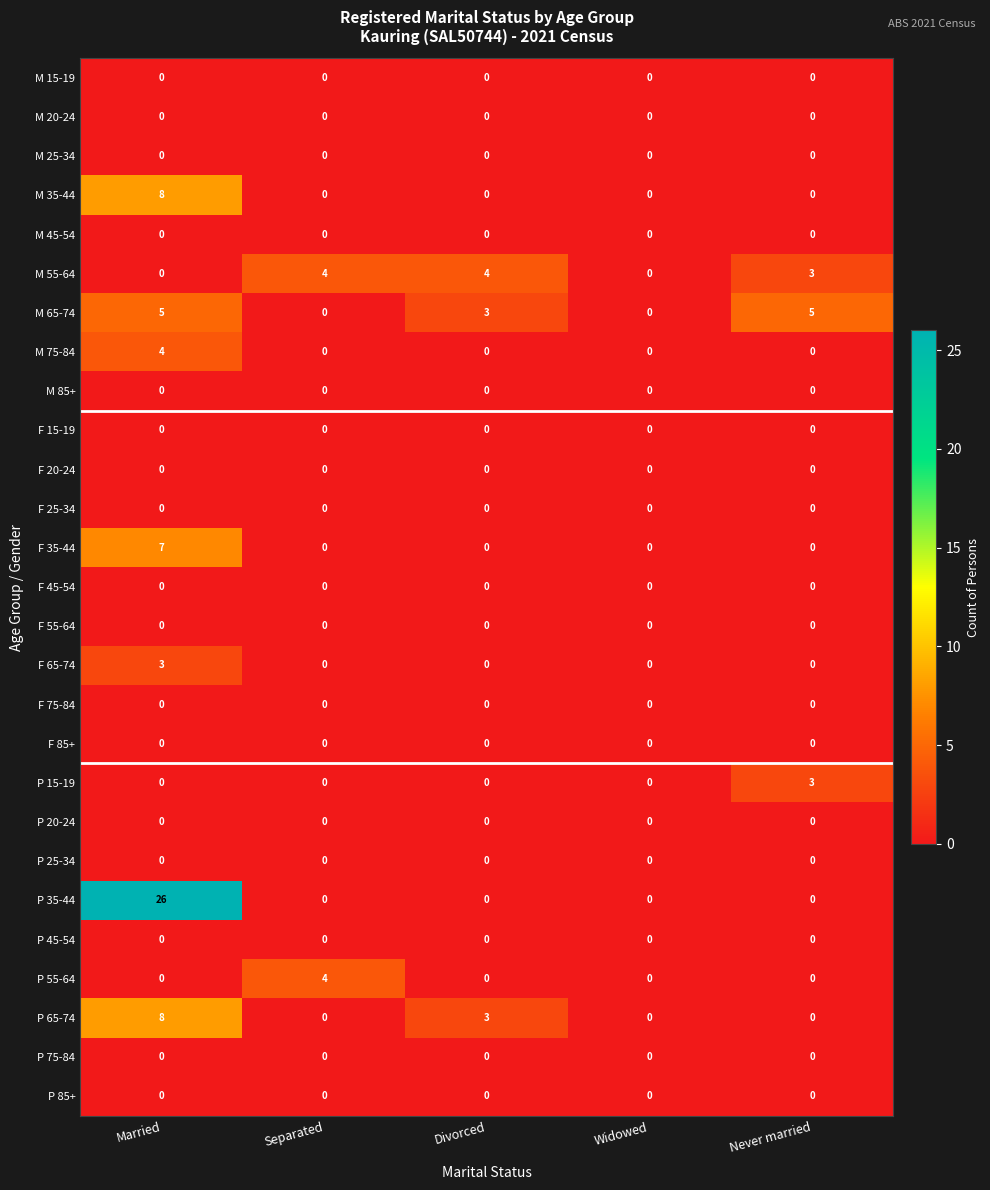

At which category is the sum across all series the highest?

Married